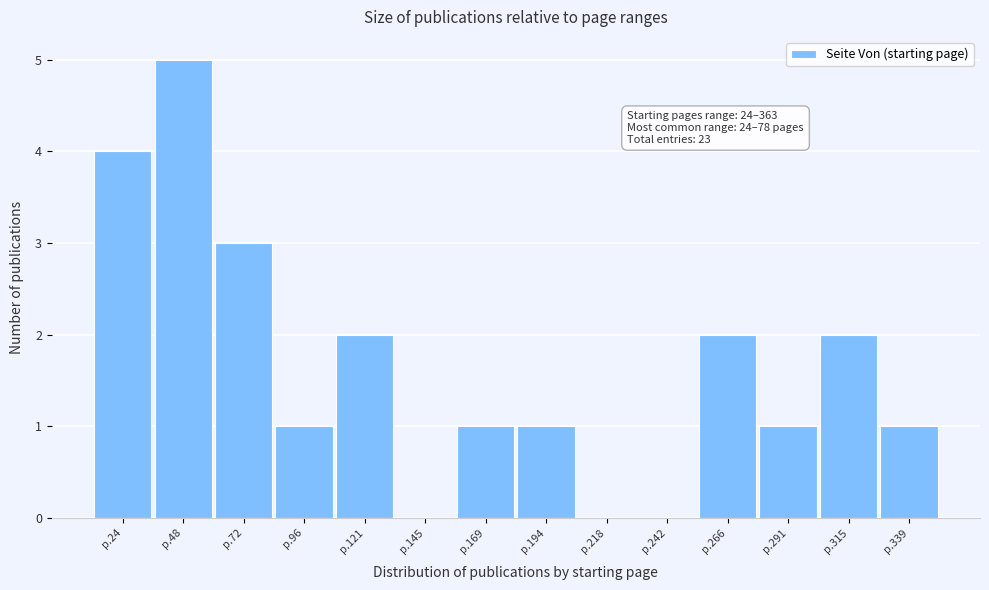

Reading left to right, what are all the values shown in this chart?

p.24=4	p.48=5	p.72=3	p.96=1	p.121=2	p.145=0	p.169=1	p.194=1	p.218=0	p.242=0	p.266=2	p.291=1	p.315=2	p.339=1